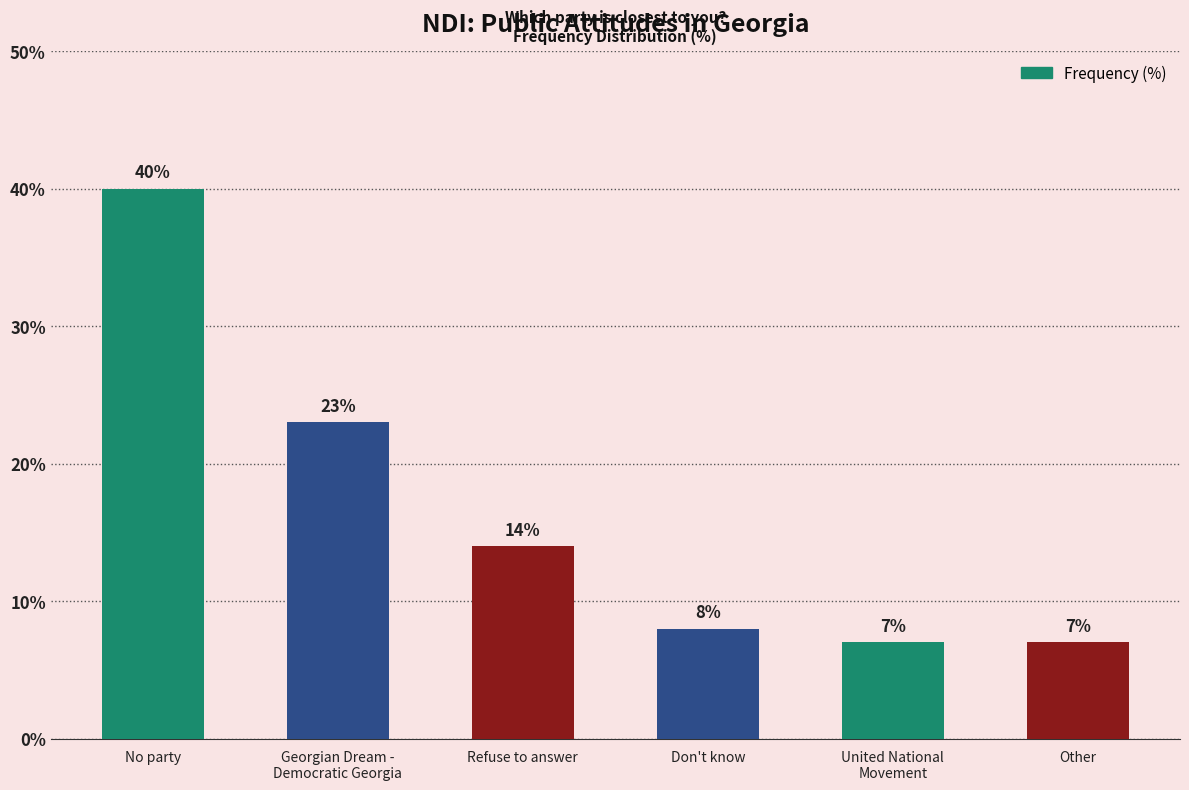

Reading left to right, list all the values displayed in this chart.

No party=40	Georgian Dream -
Democratic Georgia=23	Refuse to answer=14	Don't know=8	United National
Movement=7	Other=7